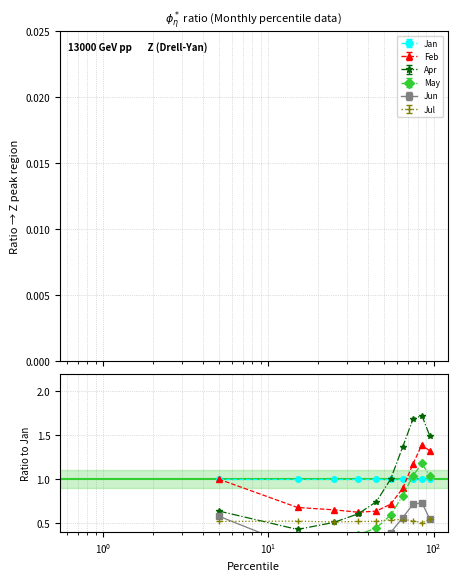

What is the greatest value displayed?

1.7